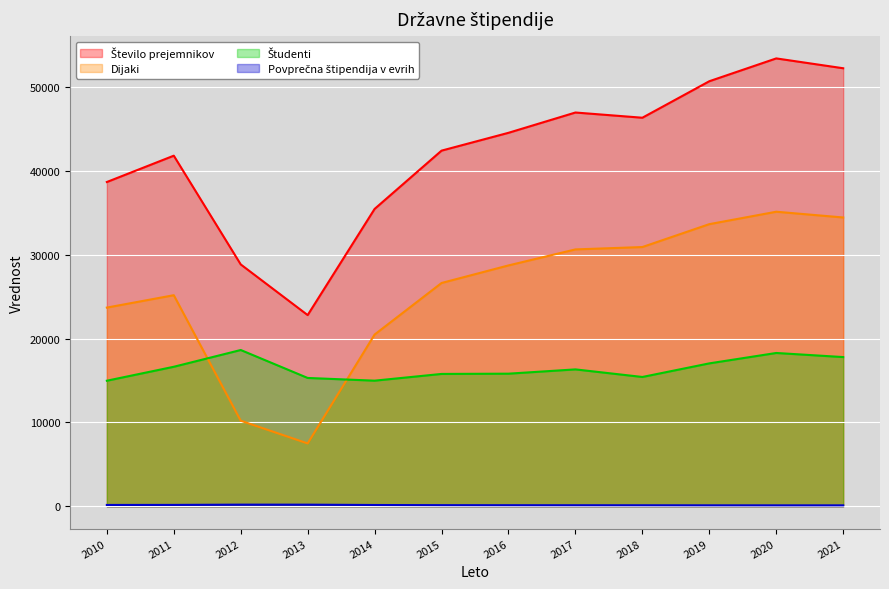

Where is the first local minimum for Dijaki?

2013